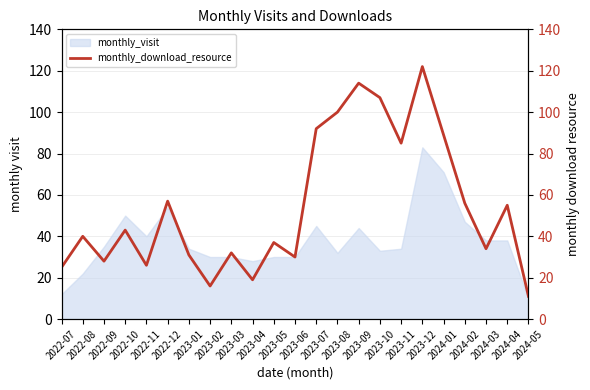

Between 2022-12 and 2023-05, which is larger?

2022-12